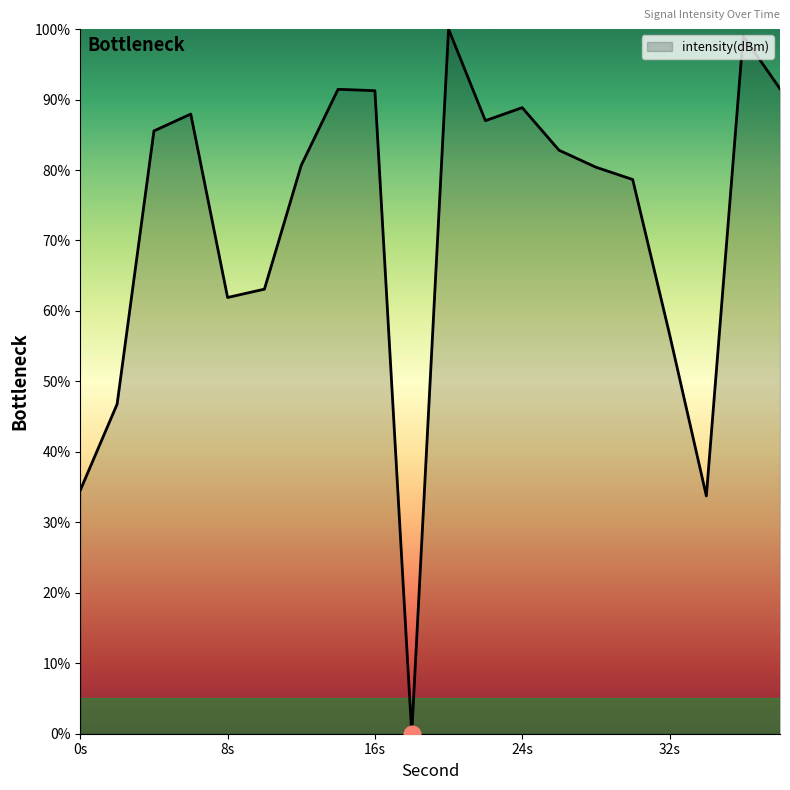

What is the greatest value displayed?

100.0